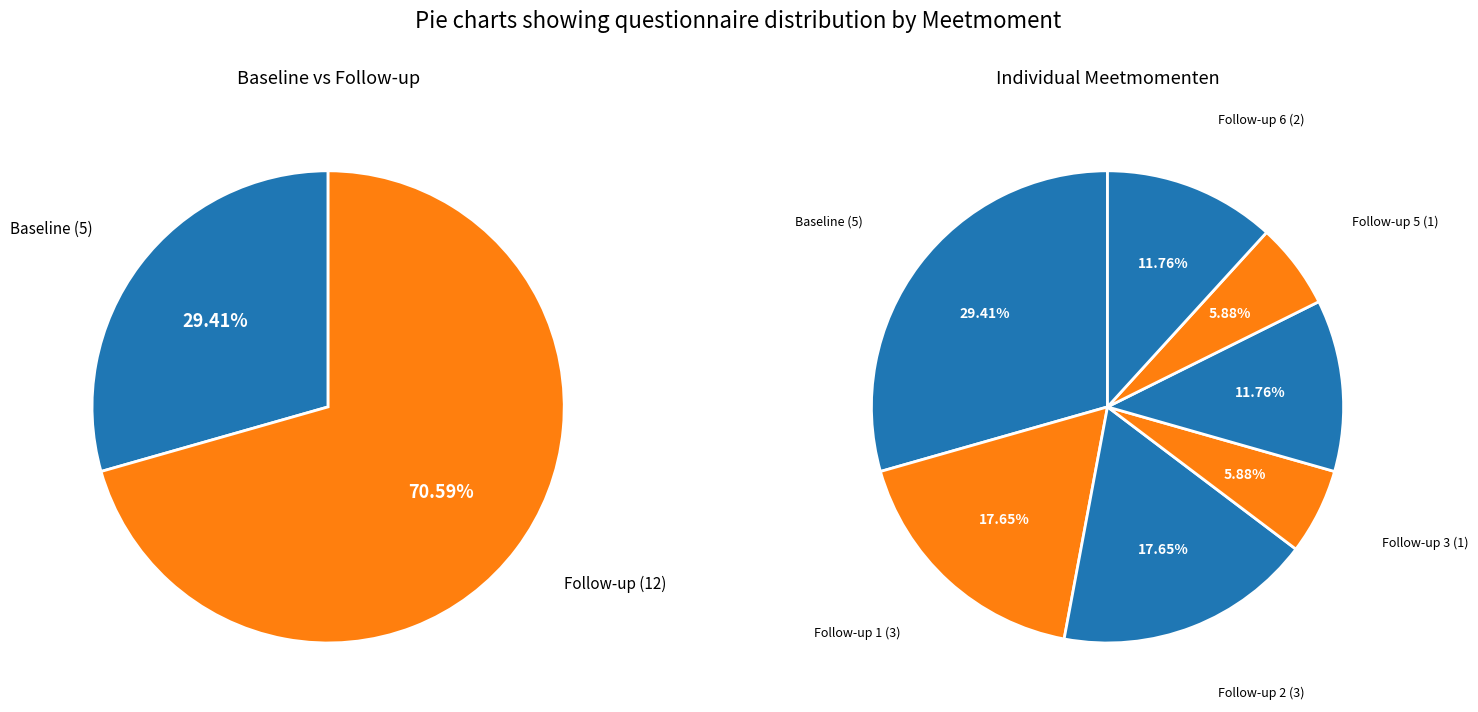

Approximately how many times larger is the value at Follow-up 1 compared to Follow-up 2?

1.0